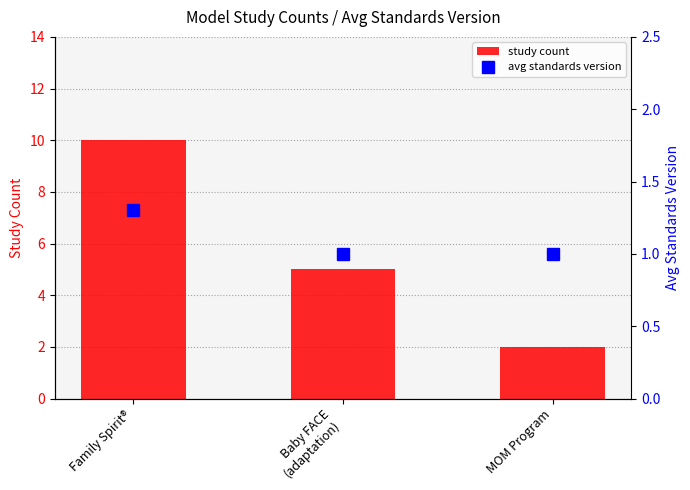

Reading left to right, transcribe all the data shown in this chart.

study count: 10.0	5.0	2.0
avg standards version: 1.3	1.0	1.0